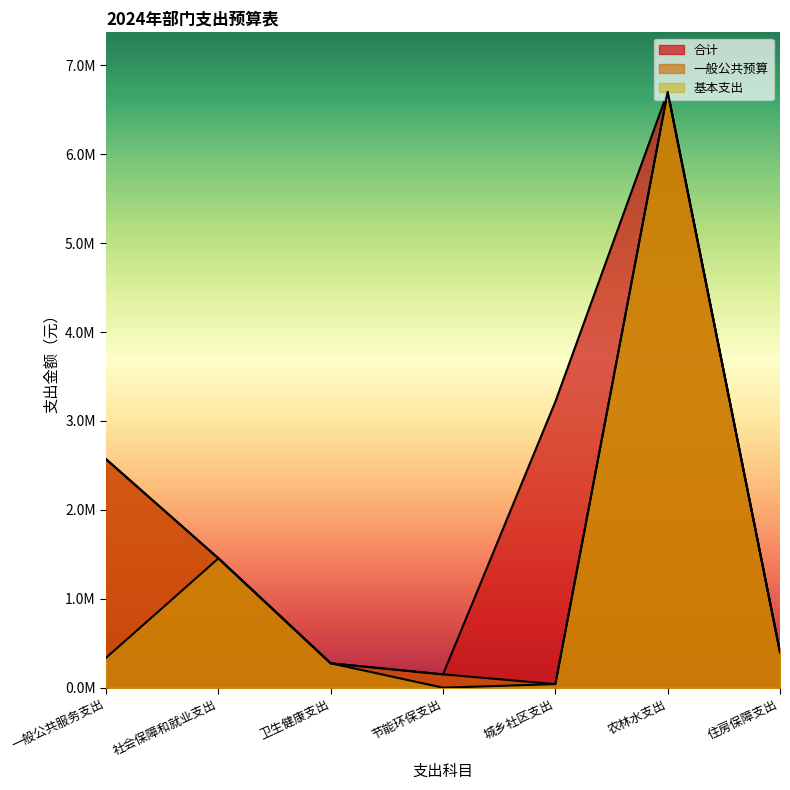

Does the chart display data point markers on the line(s)?

No